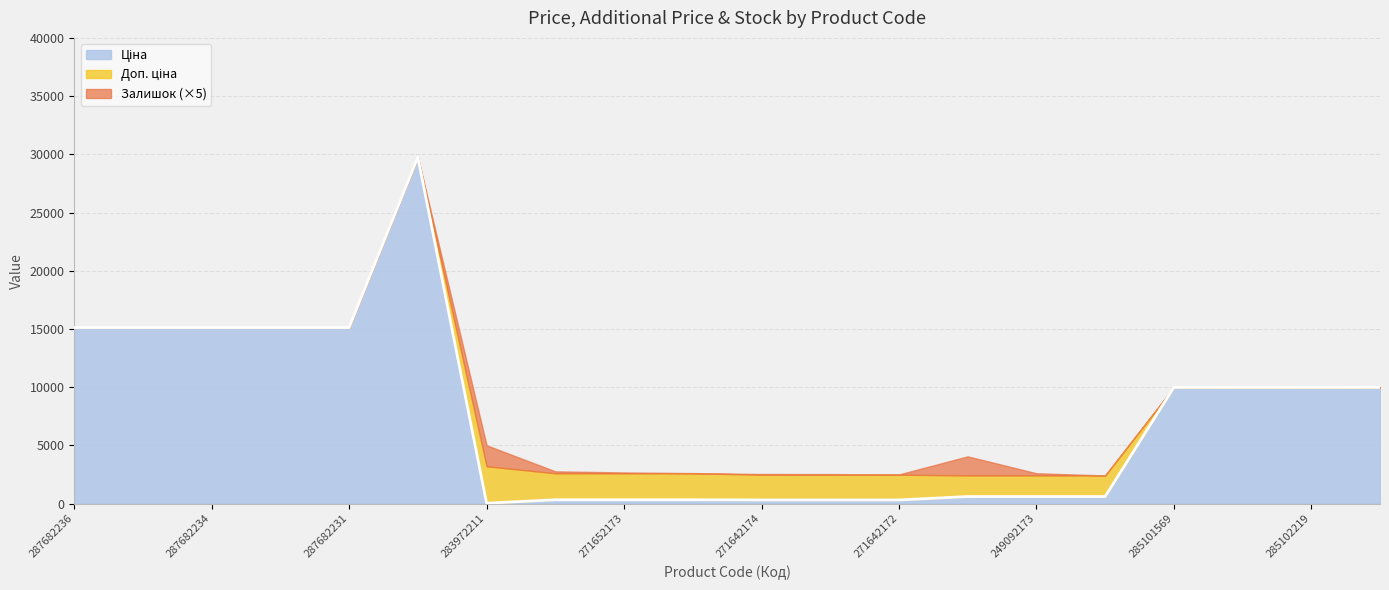

Between 271652172 and 249092172, which is larger?

249092172